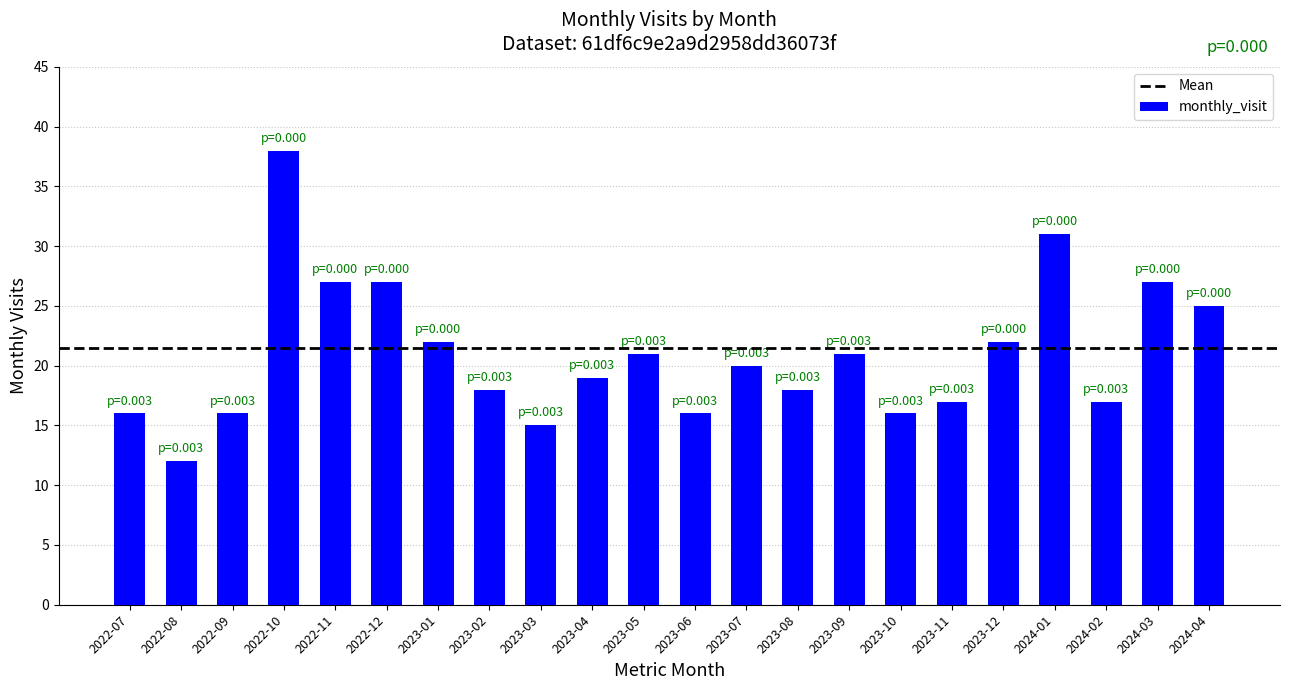

What is the greatest value displayed?

38